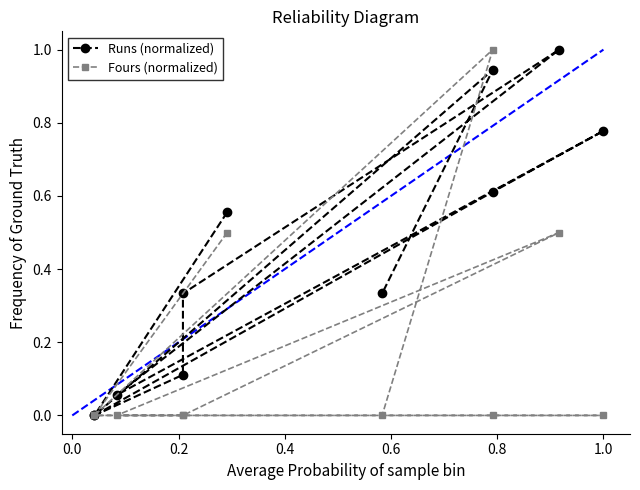

How many times do Fours (normalized) and Runs (normalized) cross each other?

1